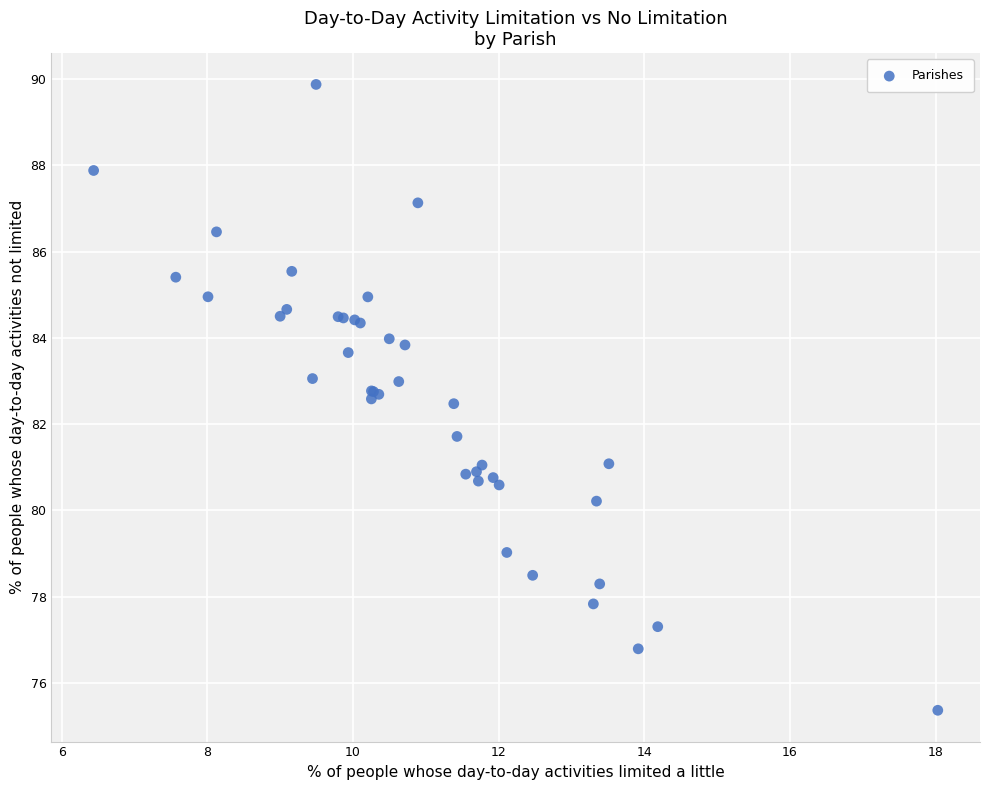

What Y value in the scatter plot is closest to 82?

81.7